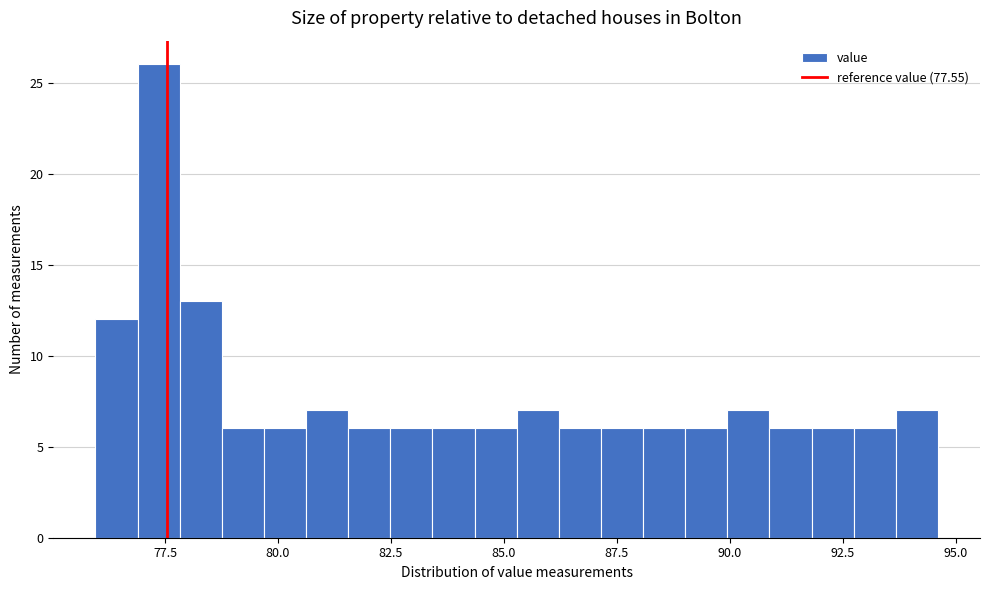

Around what value on the x-axis is the tallest bar? Give the approximate position of its centre, as read against the axis.

77.5